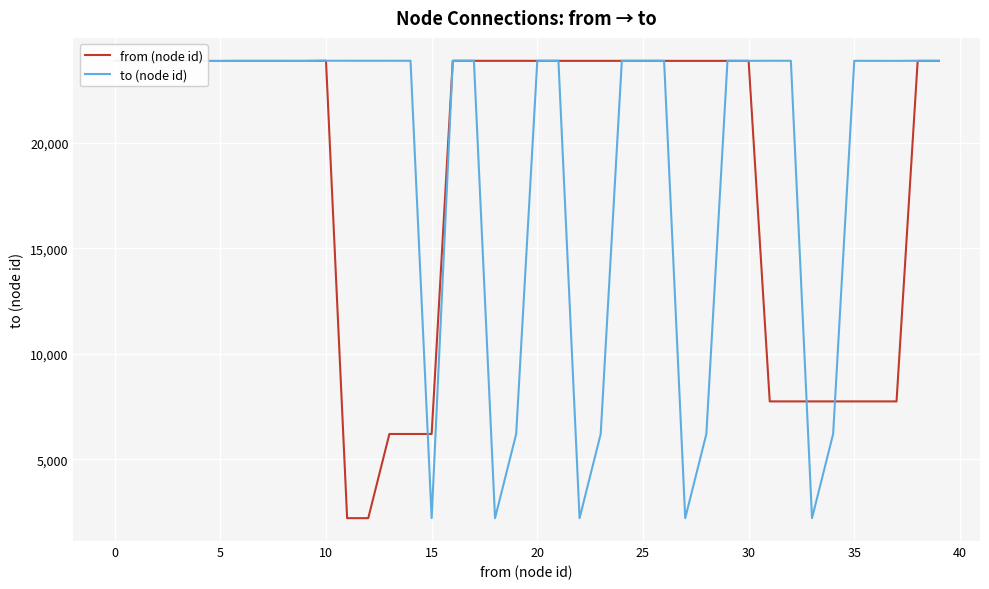

What is the minimum value shown in the chart?

2215